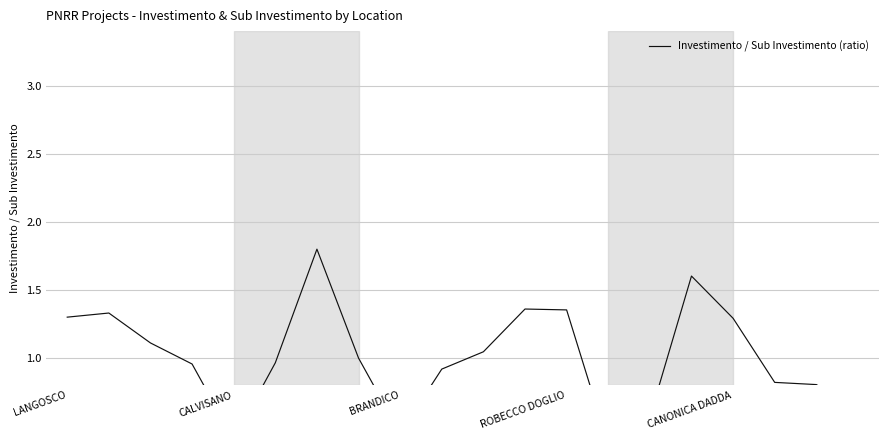

What position from the left is CALVISANO?

5